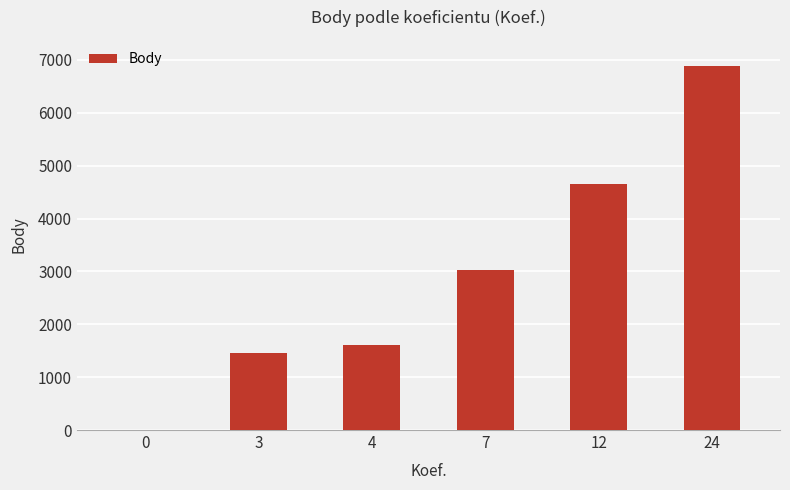

How many positive values are there?

5